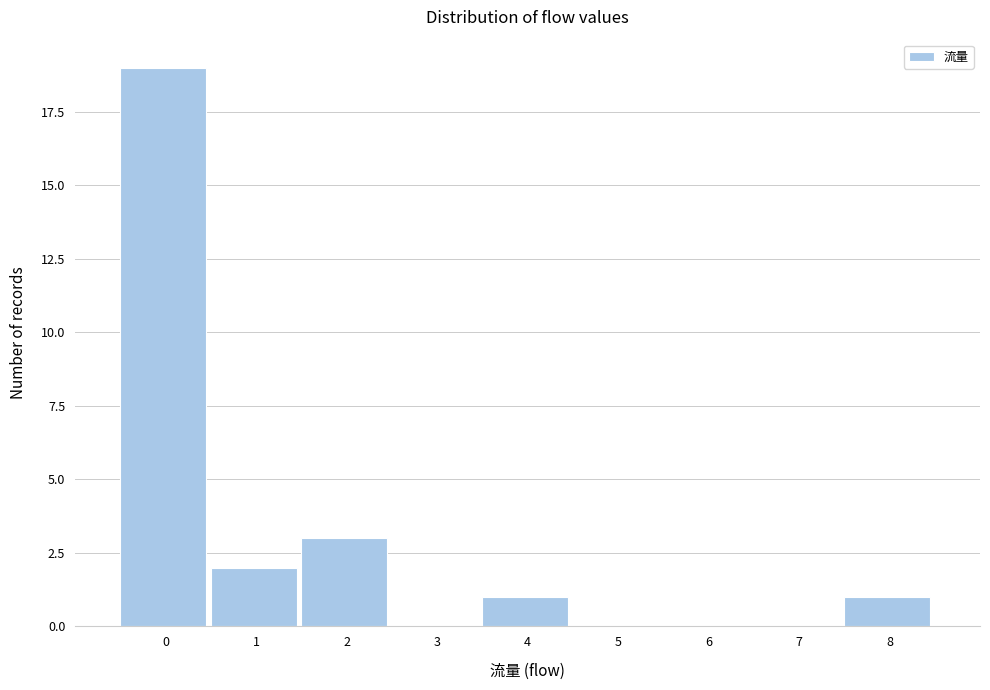

Reading left to right, transcribe all the data shown in this chart.

0=19	1=2	2=3	3=0	4=1	5=0	6=0	7=0	8=1